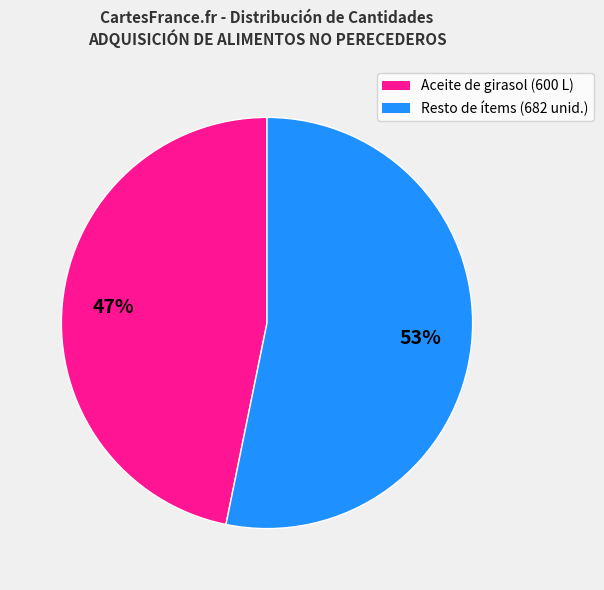

To the nearest percent, what is the average slice percentage?

50%